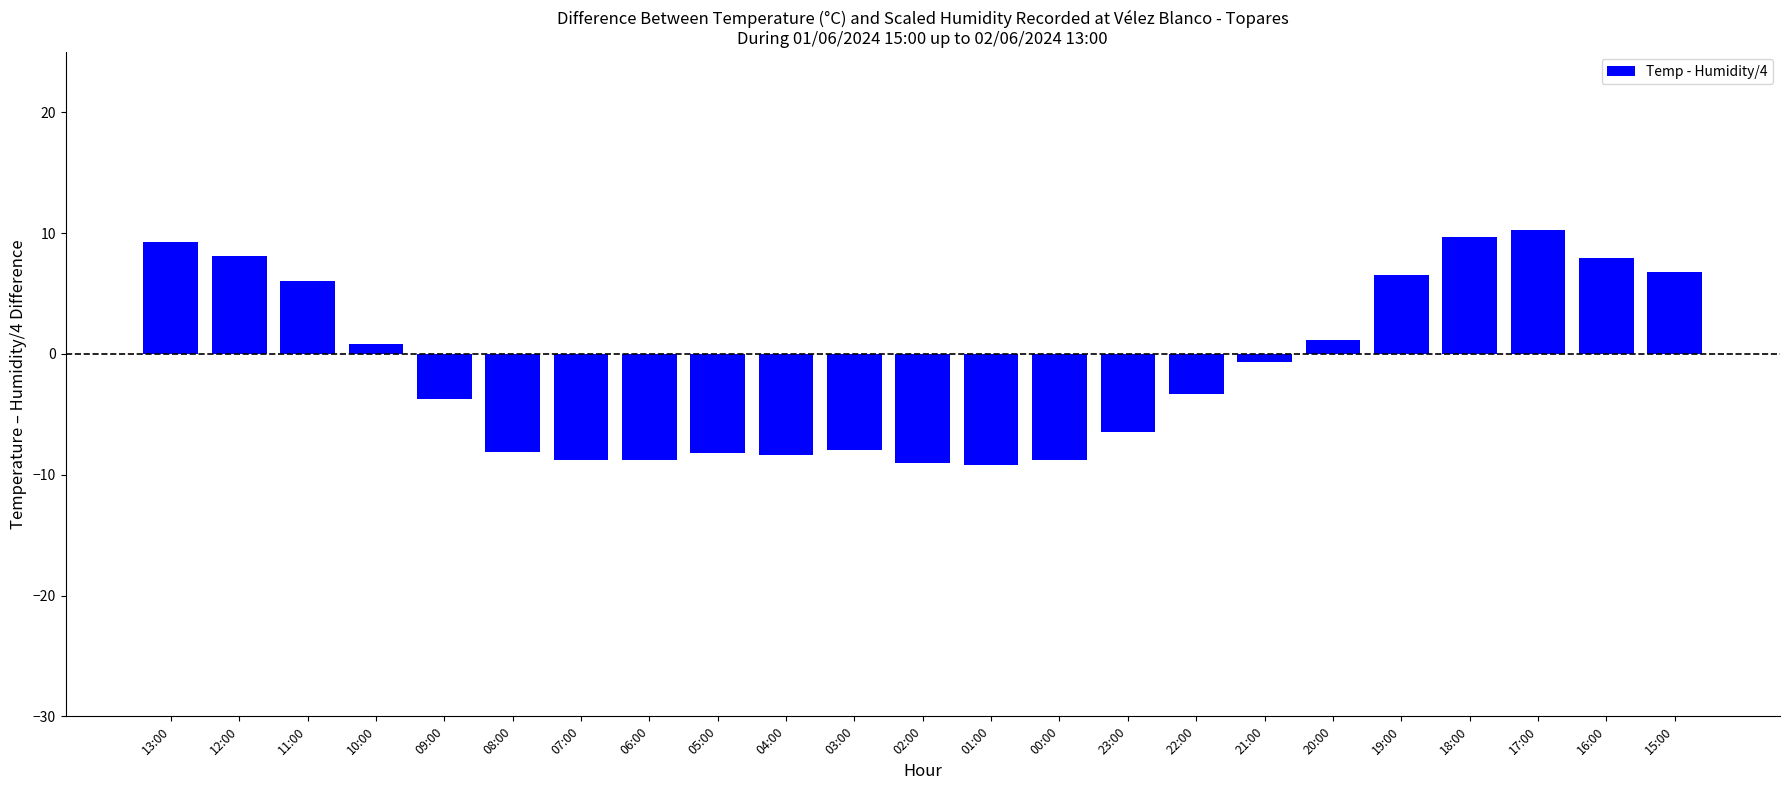

The value at 02:00 is -9.0. True or false?

True